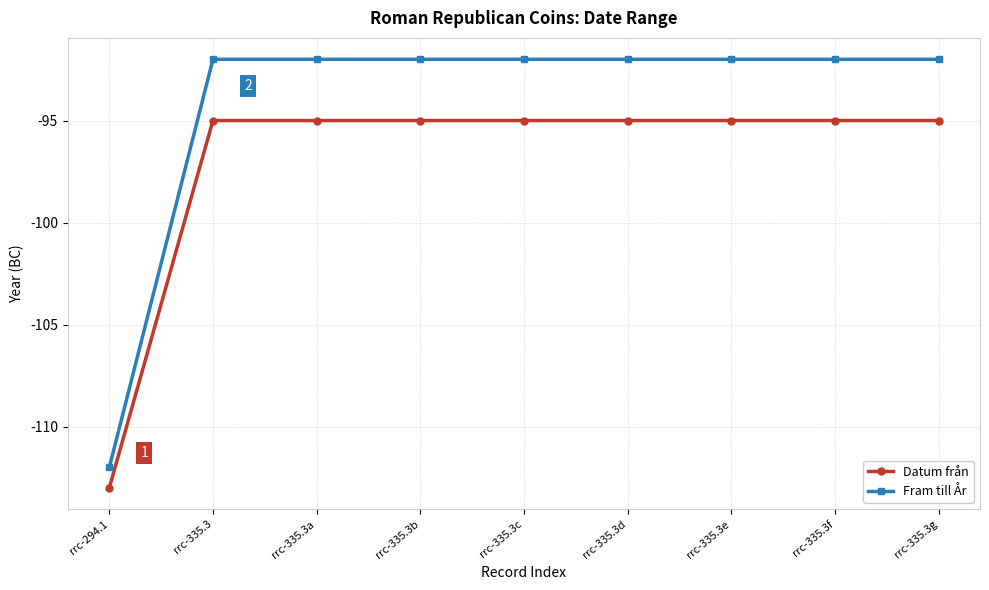

Which series has the largest total across all categories?

Fram till År